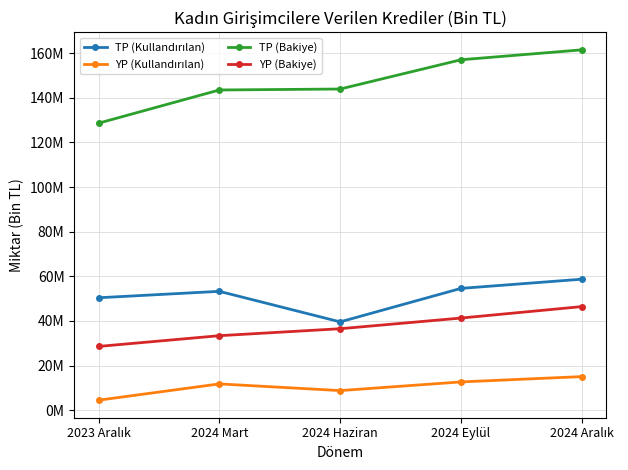

True or false: TP (Bakiye) and YP (Bakiye) intersect in this chart.

False